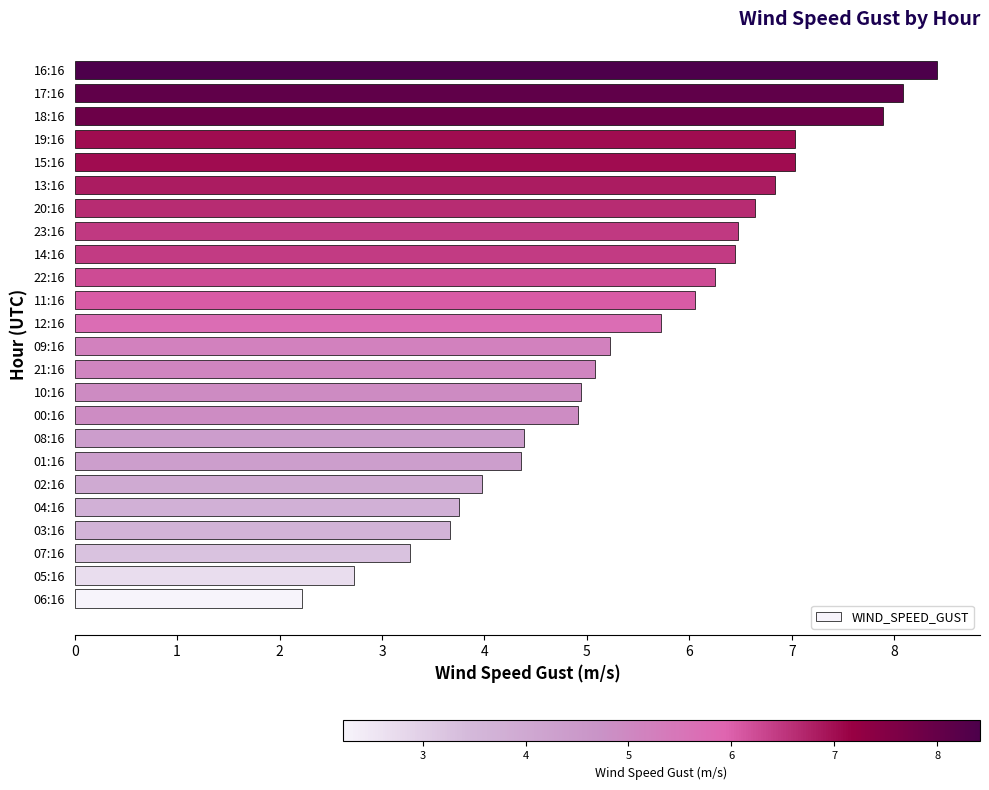

Read the value at 17:16.

8.1